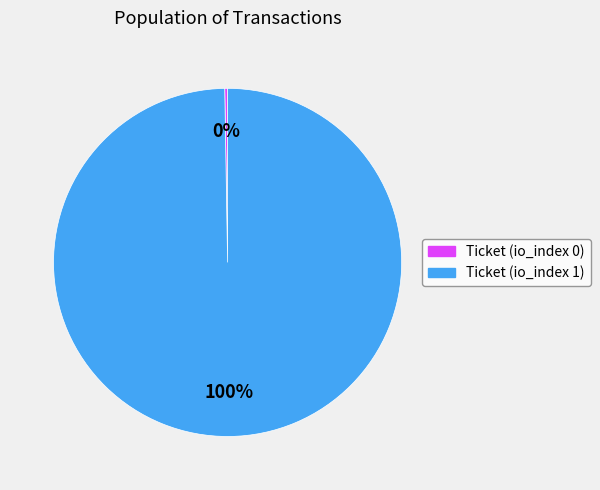

Is it true that Ticket (io_index 1) is 91% of the pie?

False